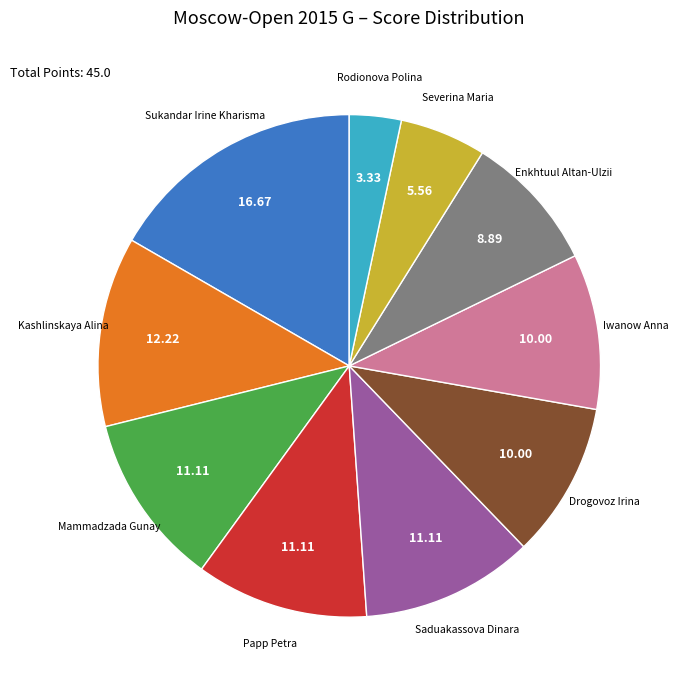

Is there a majority slice in this chart?

No